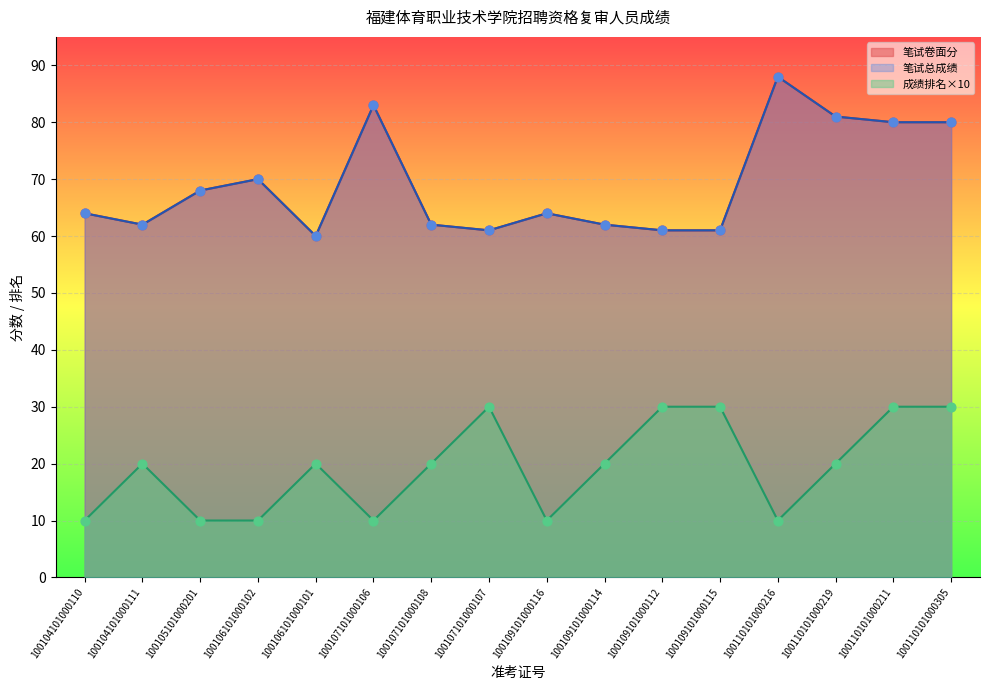

Which series reaches the minimum Y coordinate?

成绩排名